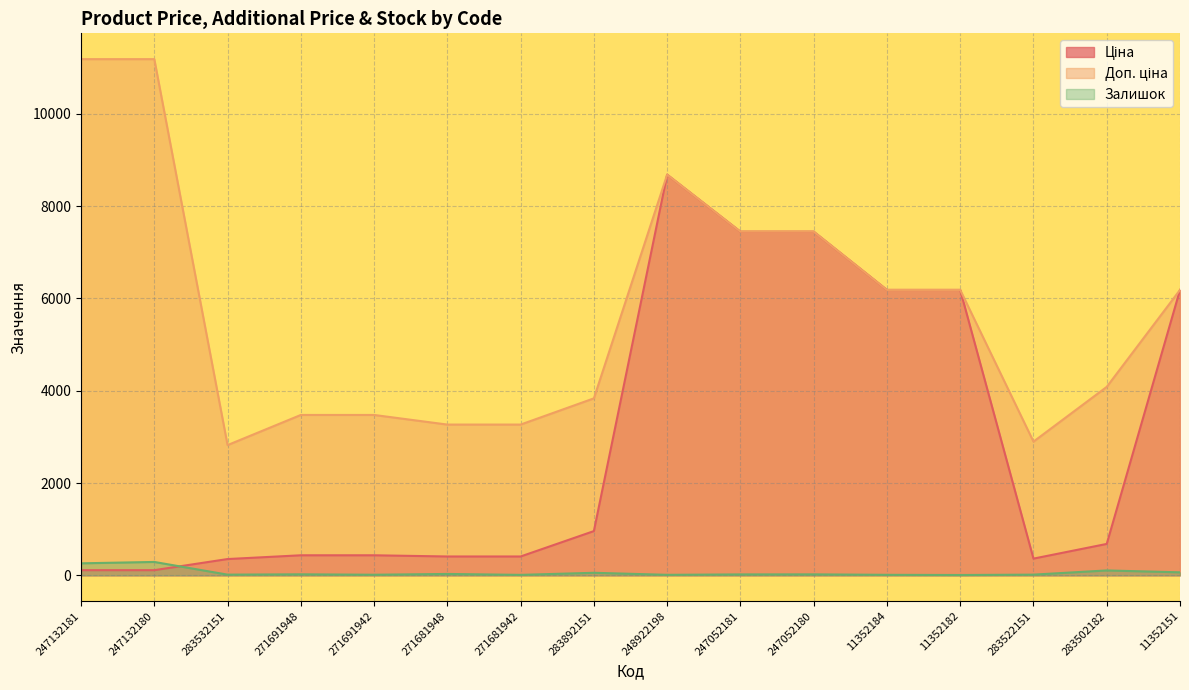

At which category is the sum across all series the highest?

248922198